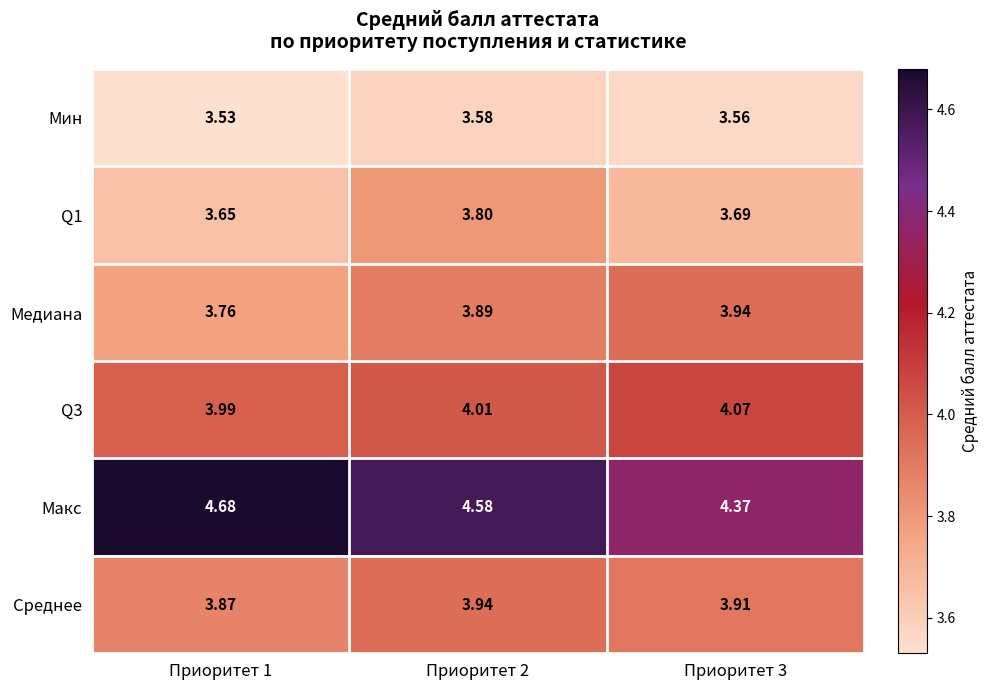

Which series has the largest range (max minus min)?

Макс